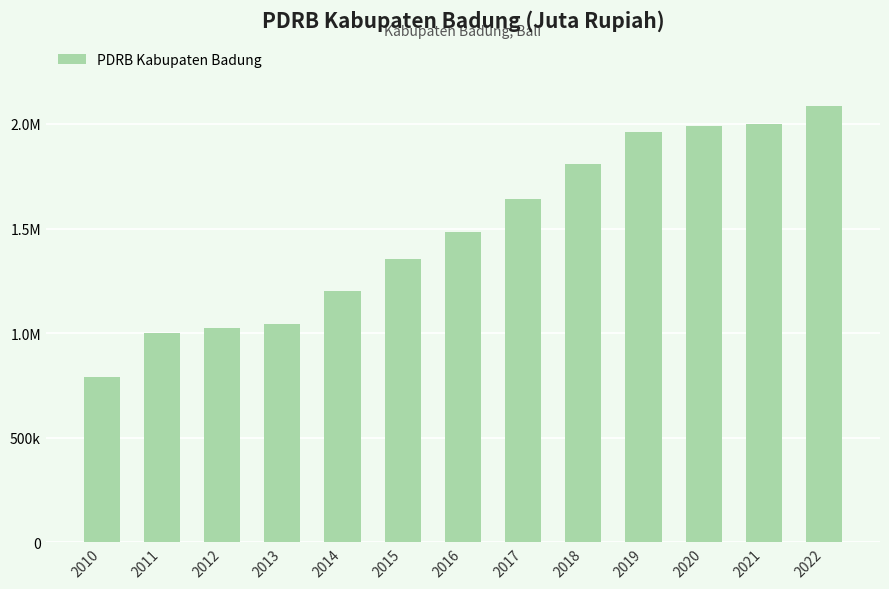

At which label does the data first exceed 1481870?

2016